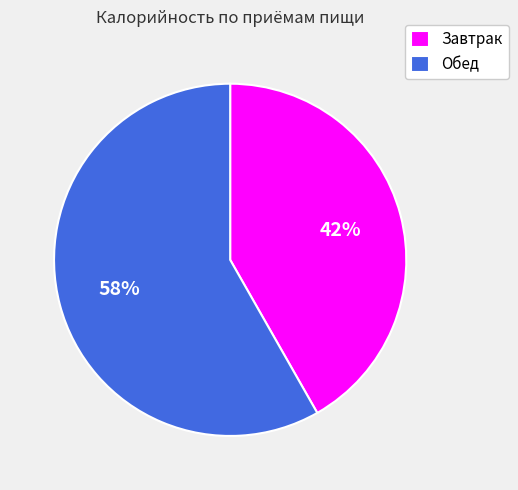

True or false: Завтрак accounts for 42% of the total.

True